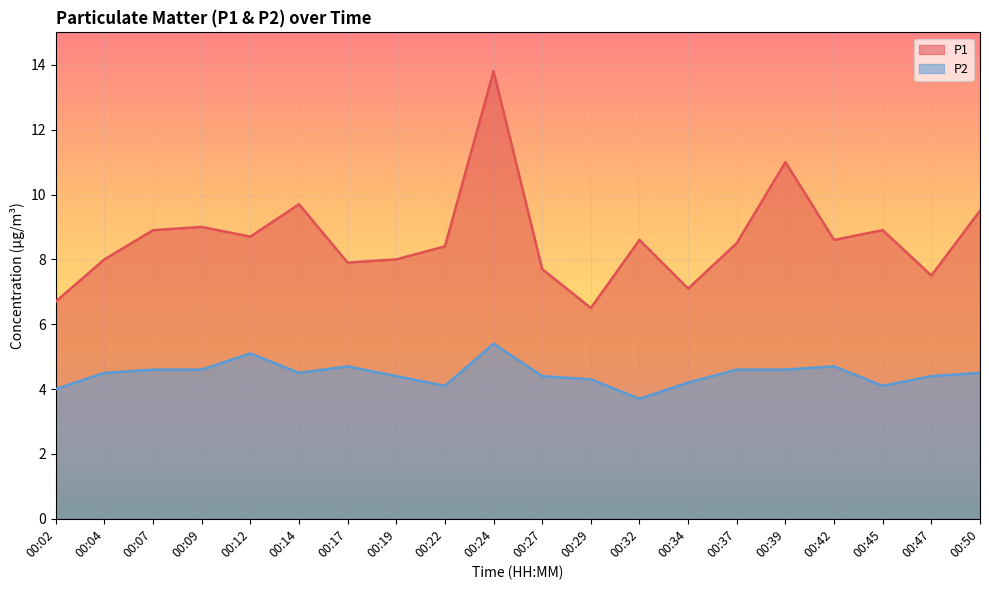

True or false: P1 and P2 cross at least once.

False